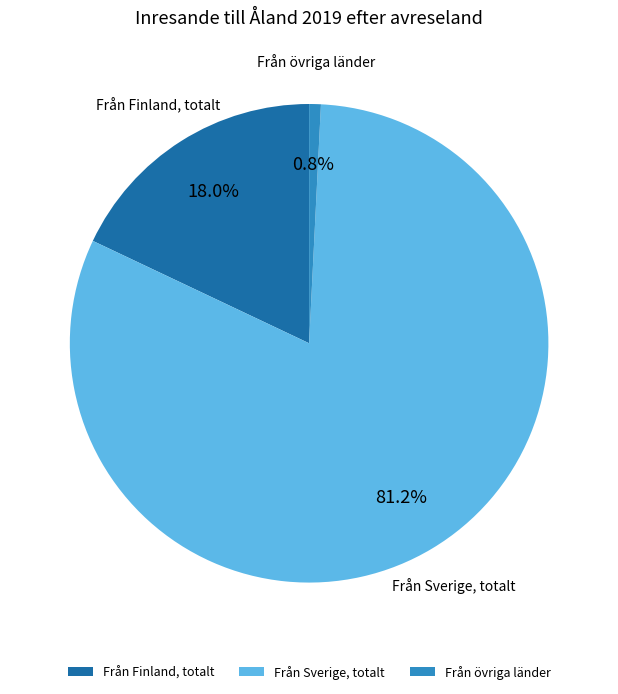

Rank the categories by value from highest to lowest.

Från Sverige, totalt, Från Finland, totalt, Från övriga länder